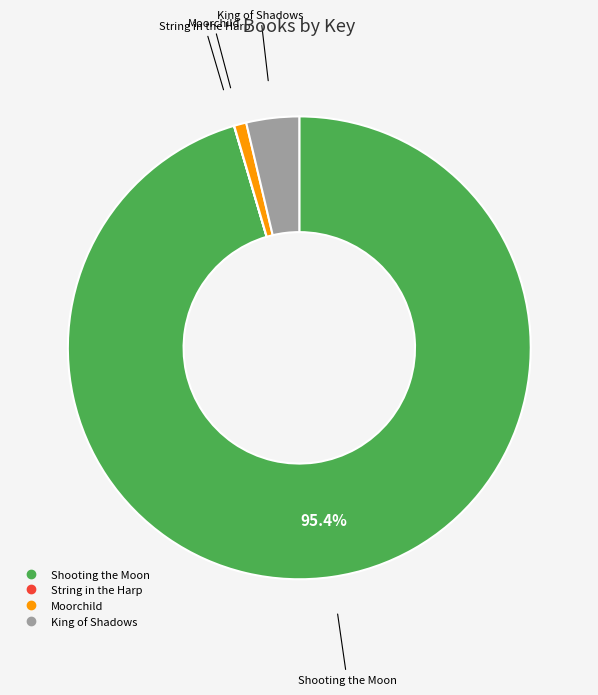

What is the largest slice in the pie chart?

Shooting the Moon